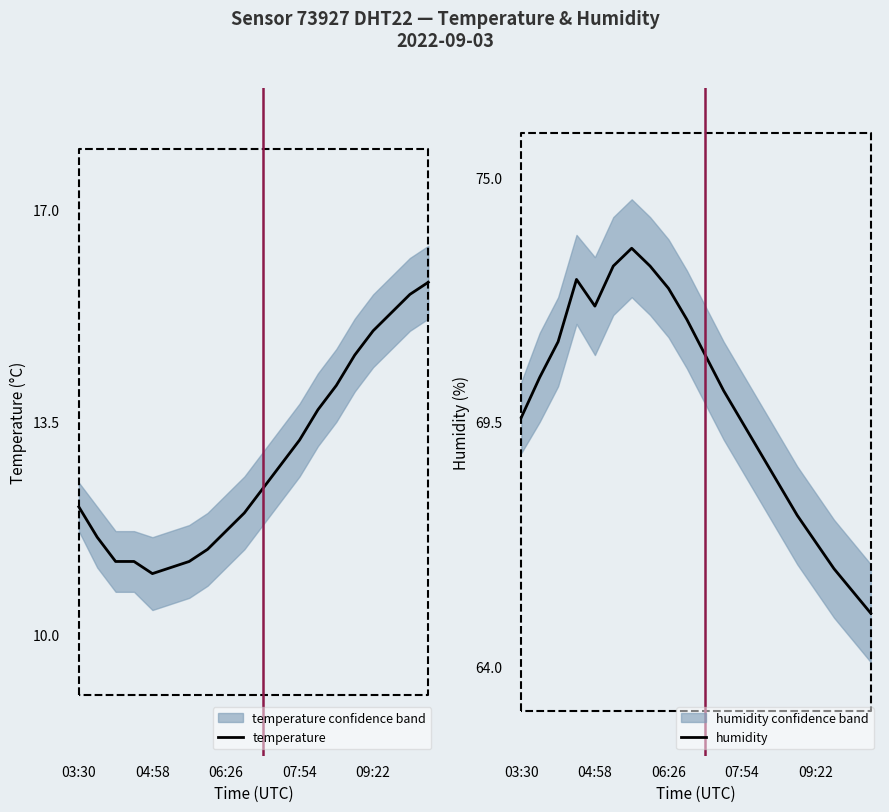

True or false: temperature and humidity cross at least once.

False